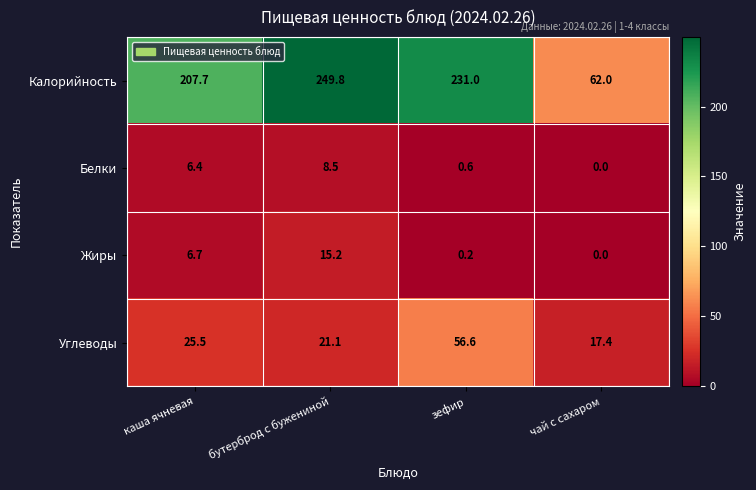

How many values in the Углеводы series are below 25?

2